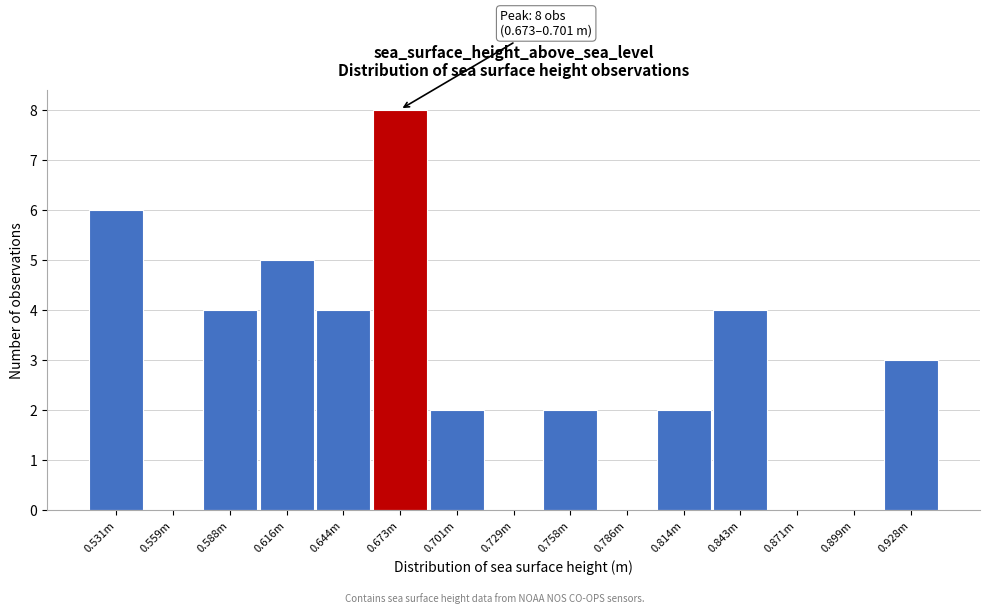

Reading left to right, list all the values displayed in this chart.

0.531m=6	0.559m=0	0.588m=4	0.616m=5	0.644m=4	0.673m=8	0.701m=2	0.729m=0	0.758m=2	0.786m=0	0.814m=2	0.843m=4	0.871m=0	0.899m=0	0.928m=3